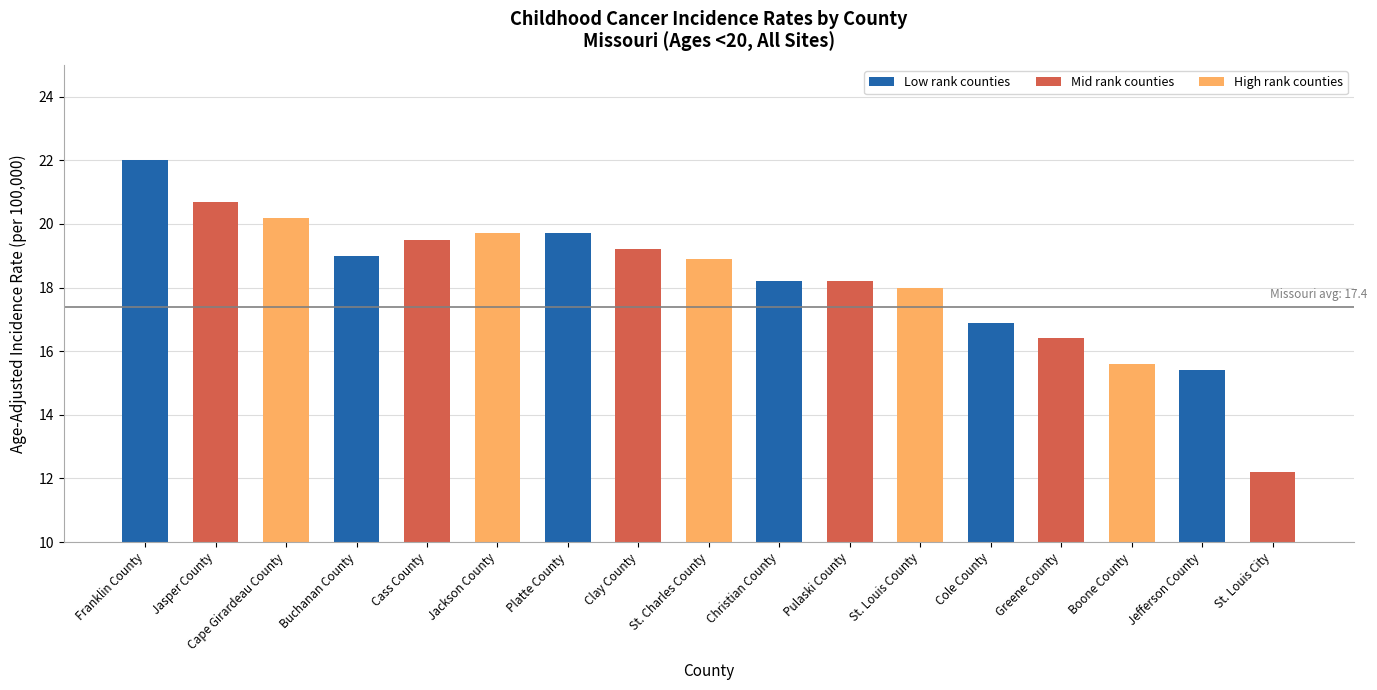

What is the label of the 2nd bar from the right?

Jefferson County